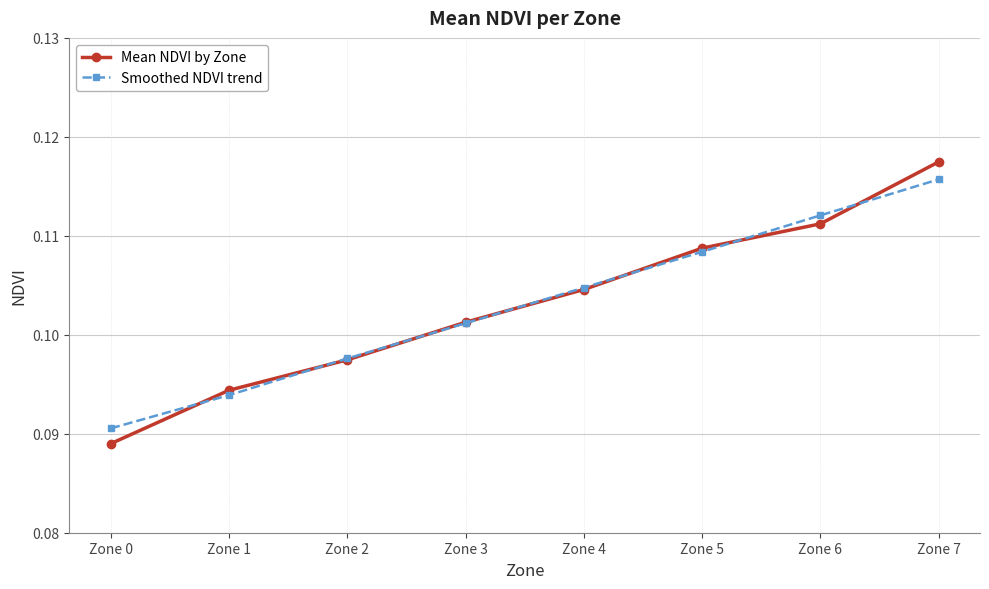

At which category is the sum across all series the highest?

Zone 7